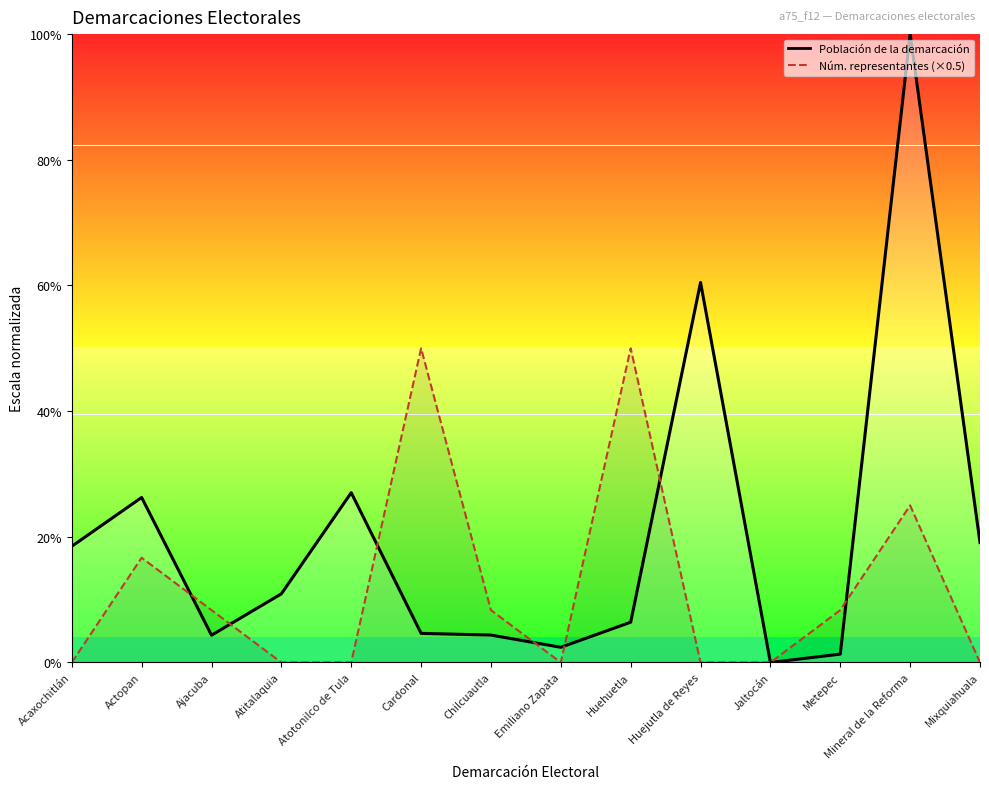

True or false: Número de representantes has more than 0 interior local peaks.

True